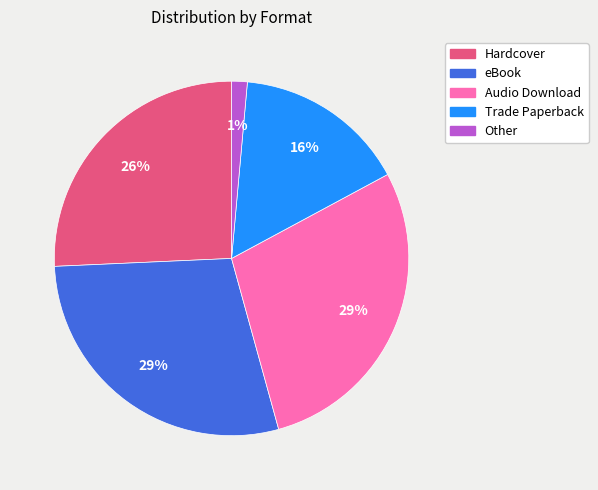

To the nearest percent, what is the difference between the Trade Paperback and eBook slice percentages?

13%